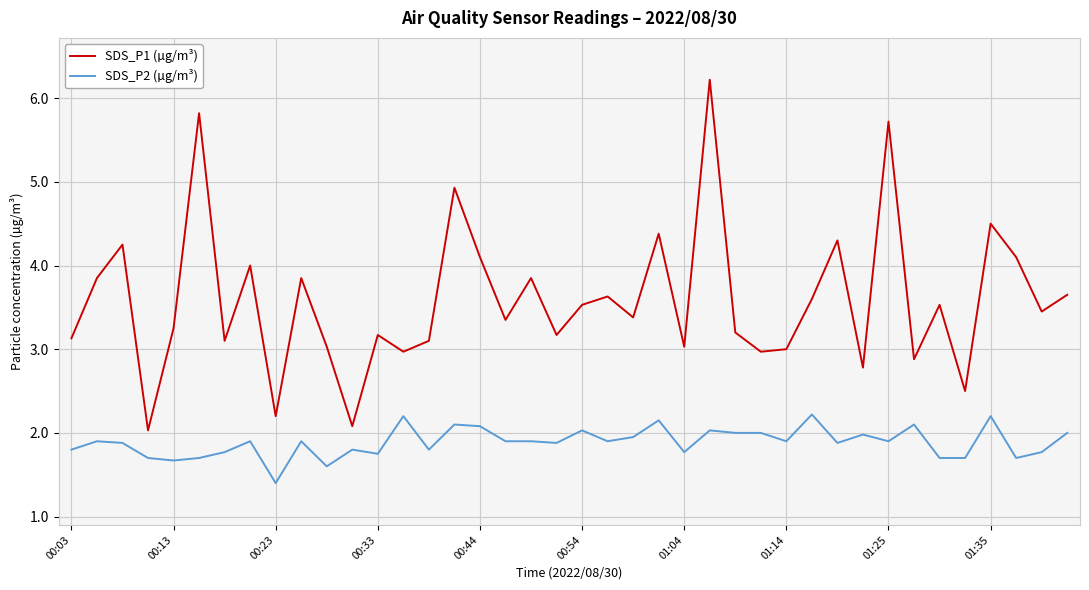

Rank the series by their average value, from lowest to highest.

SDS_P2 (µg/m³), SDS_P1 (µg/m³)